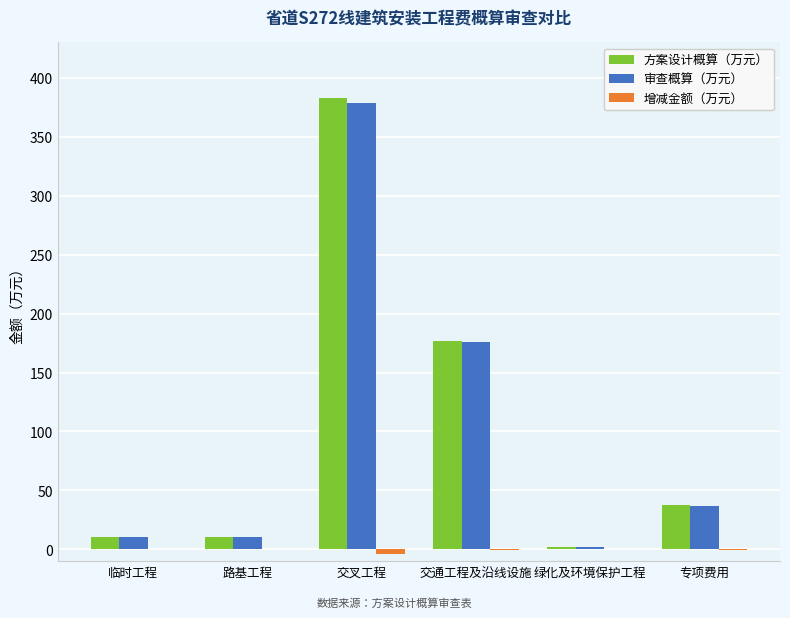

Where is 审查概算（万元） nearest to the value 190?

交通工程及沿线设施